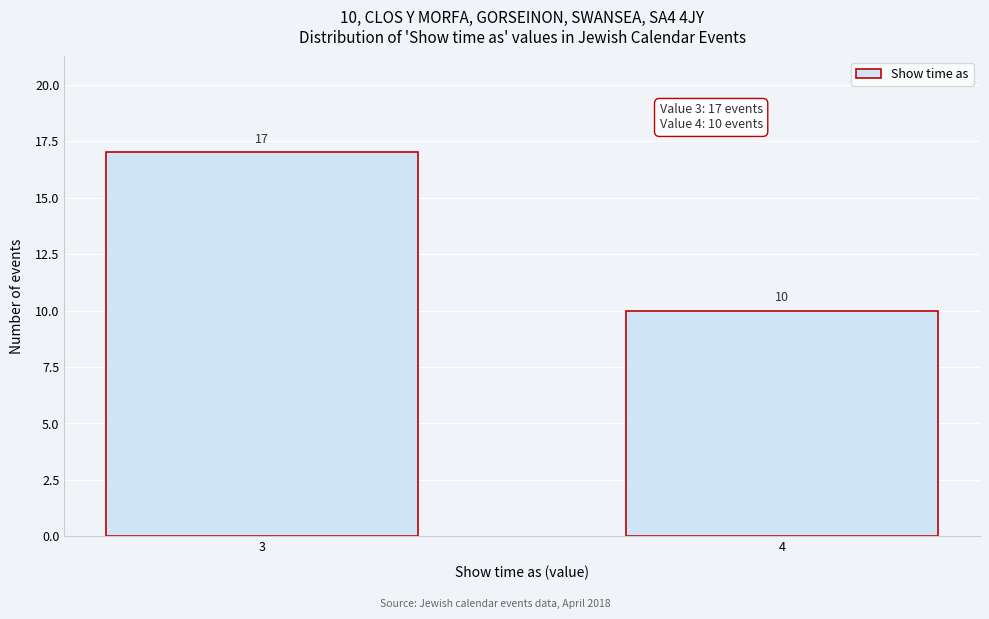

Reading left to right, list all the values displayed in this chart.

17	10